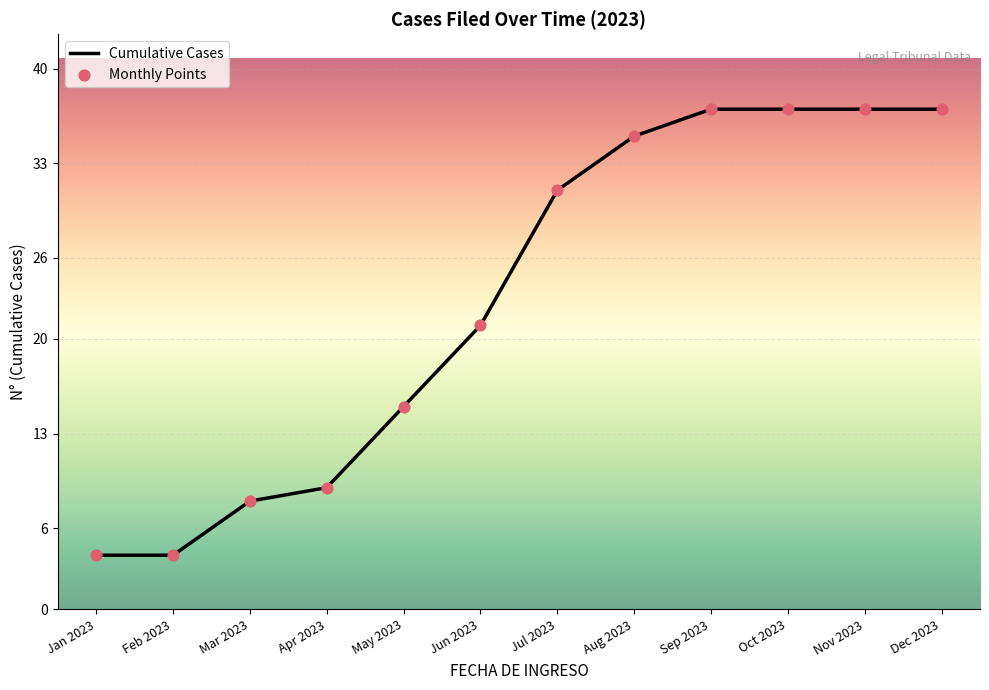

Approximately how many times larger is the value at Feb 2023 compared to May 2023?

0.3